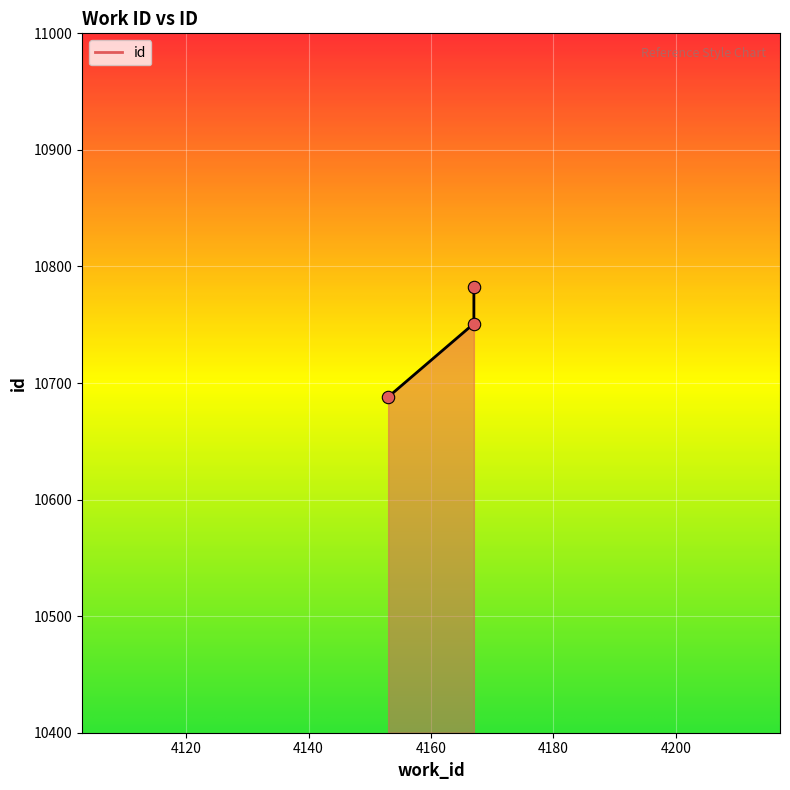

What is the ratio of the value at 4167 to the value at 4167?

1.0